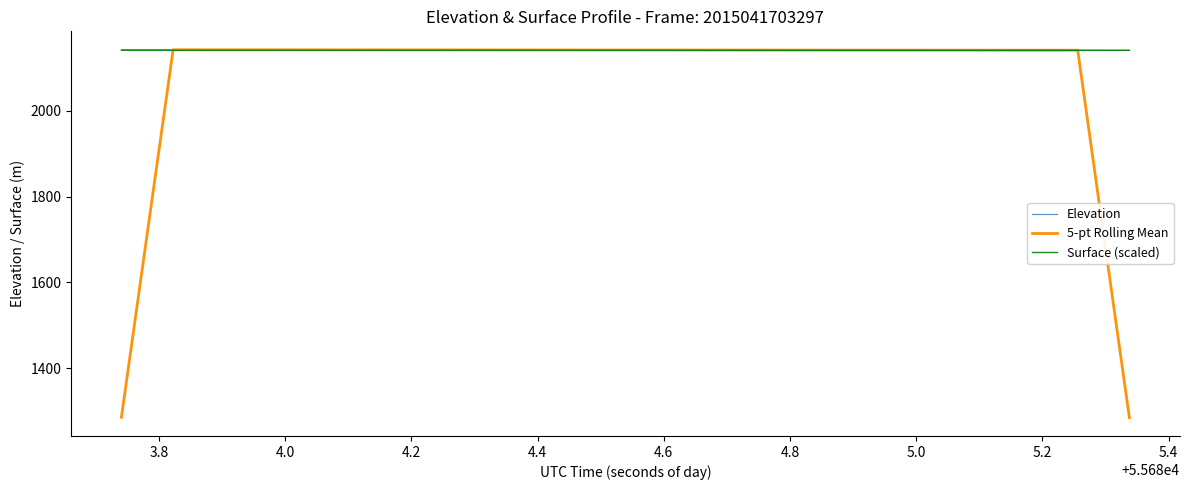

Which series ends up on top after the final intersection of 5-pt Rolling Mean and Elevation?

Elevation